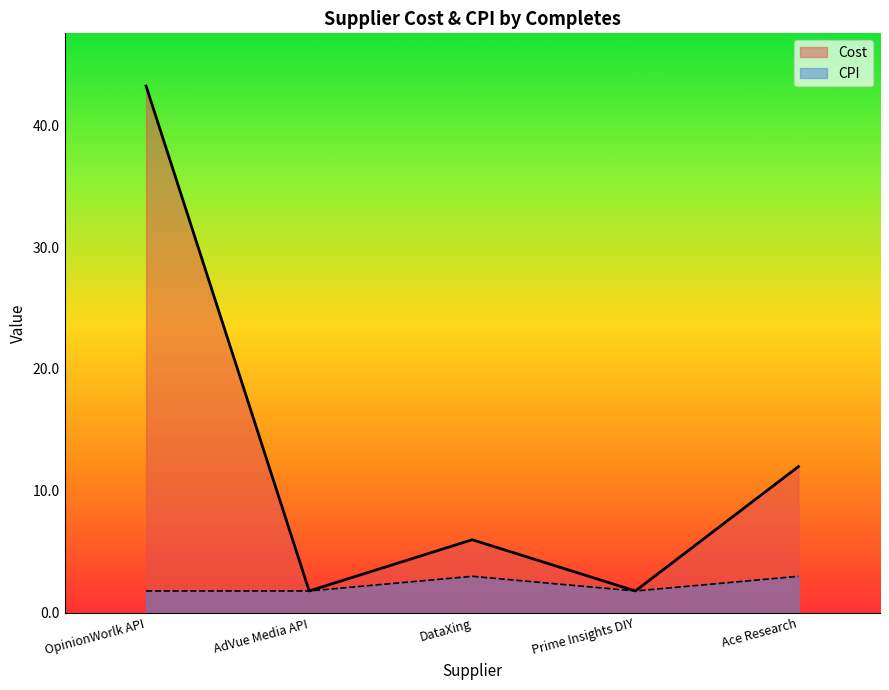

What is the average value of the CPI series?

2.3